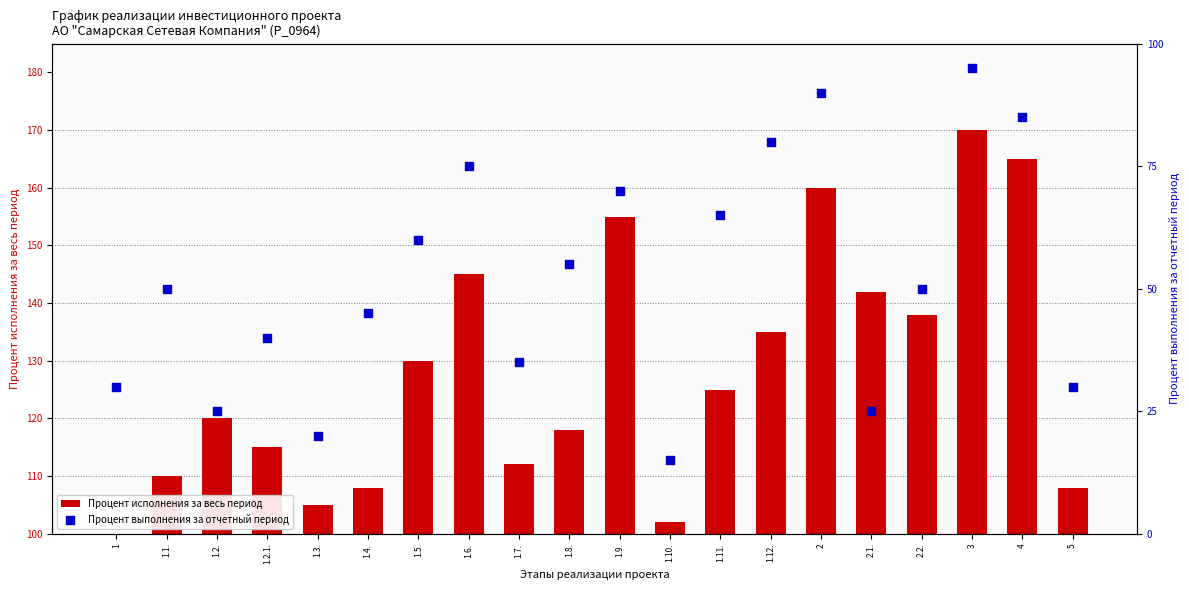

Which series reaches the minimum Y coordinate?

Процент выполнения за отчетный период